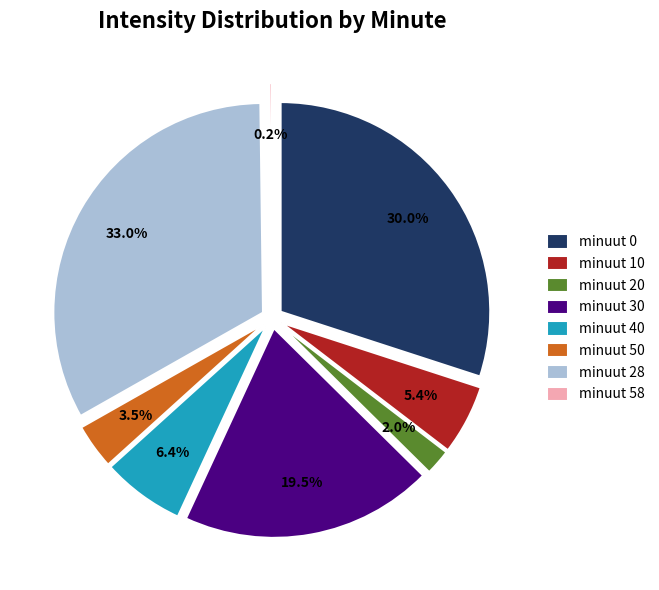

What is the change in value from 20 to 58?

-1.8